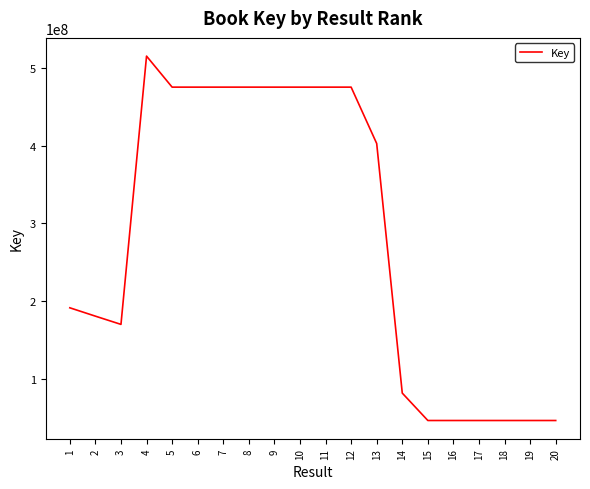

Count the number of categories in the chart.

20